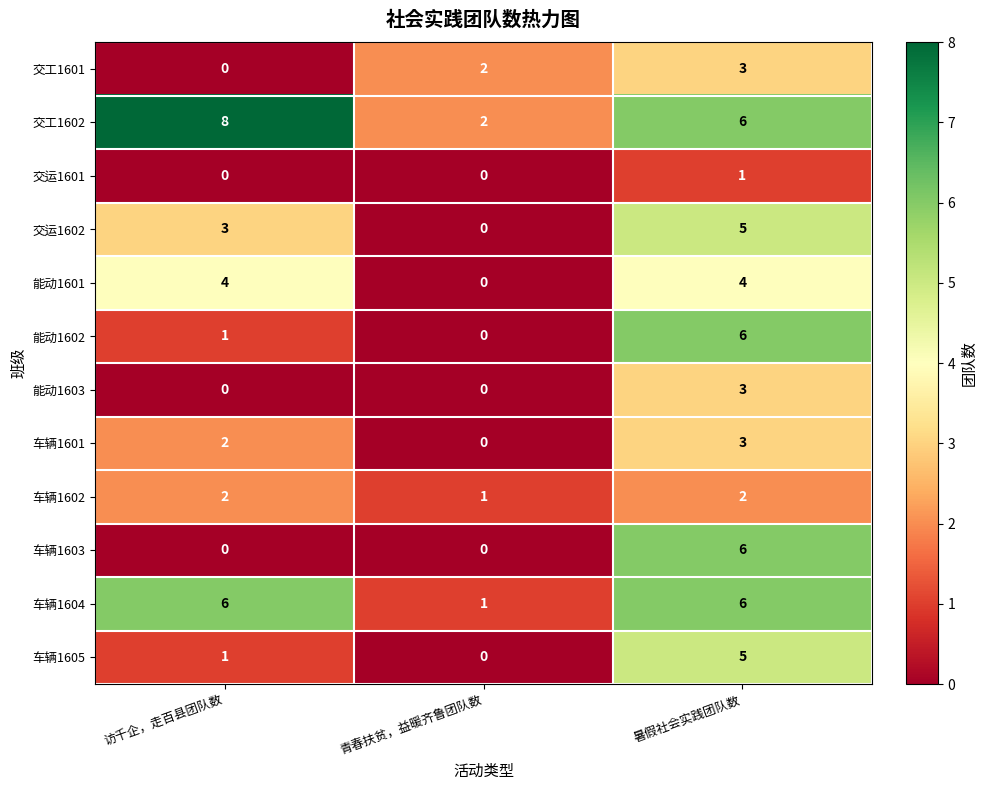

True or false: 车辆1602 has a value of 3 at 访千企，走百县团队数.

False